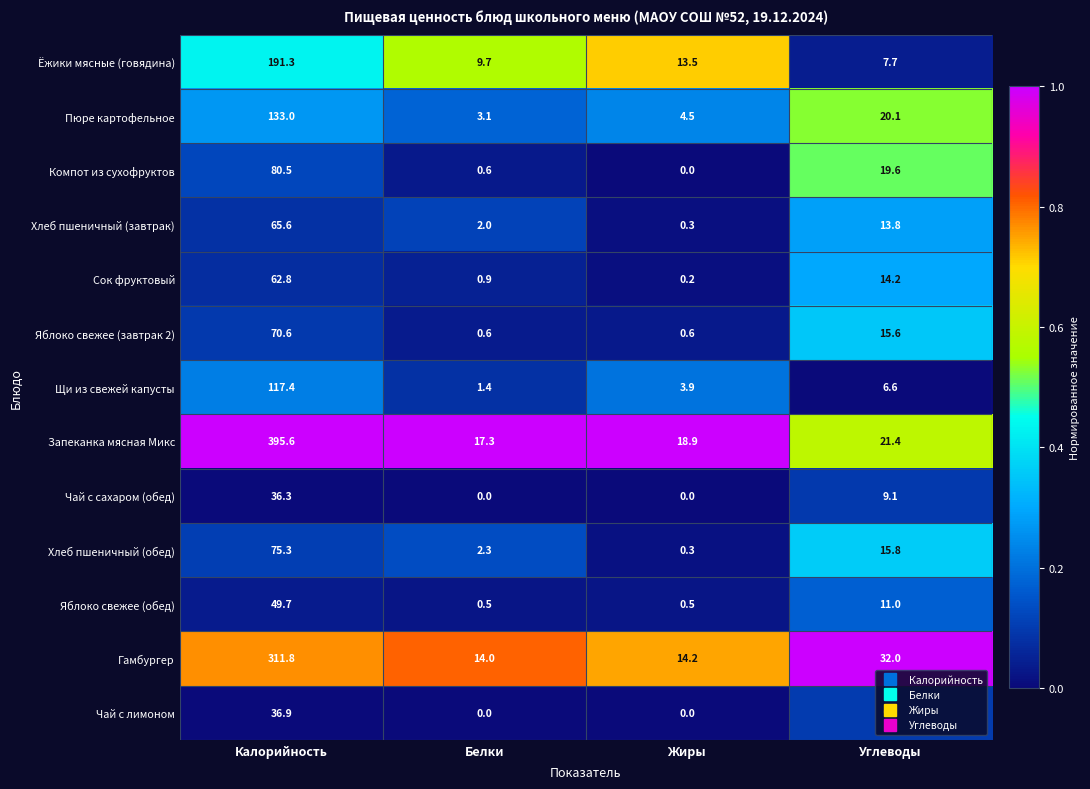

List the series in order of their peak value, highest first.

Запеканка мясная Микс, Гамбургер, Ёжики мясные (говядина), Пюре картофельное, Щи из свежей капусты, Компот из сухофруктов, Хлеб пшеничный (обед), Яблоко свежее (завтрак 2), Хлеб пшеничный (завтрак), Сок фруктовый, Яблоко свежее (обед), Чай с лимоном, Чай с сахаром (обед)